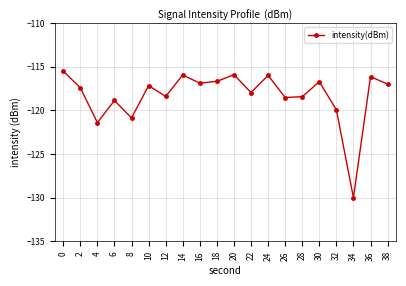

How many interior local valleys (lower than both neighbors) does the data have?

7